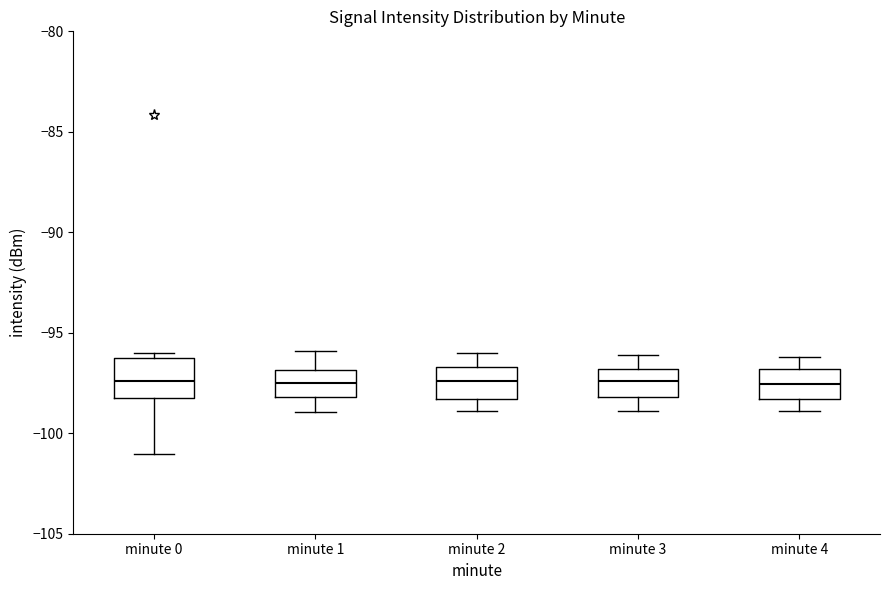

Reading left to right, read every box against the y-axis: the position of its median line, the range the box covers, and the ends of its whiskers. The values are not printed on the chart, so give them approximately, as read against the axis.

minute 0: median -97.5, box -98.0 to -96.0, whiskers -101.0 to -96.0 (just above the box's upper edge)
minute 1: median -97.5, box -98.0 to -97.0, whiskers -99.0 to -96.0
minute 2: median -97.5, box -98.5 to -96.5, whiskers -99.0 to -96.0
minute 3: median -97.5, box -98.0 to -97.0, whiskers -99.0 to -96.0
minute 4: median -97.5, box -98.5 to -97.0, whiskers -99.0 to -96.0